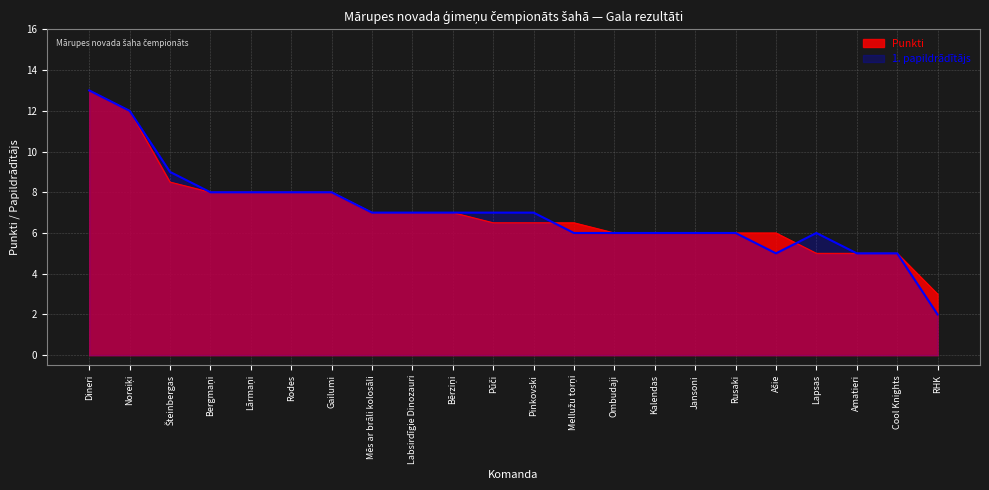

Is it true that 1. papildrādītājs equals 2.1 at Labsirdīgie Dinozauri?

False